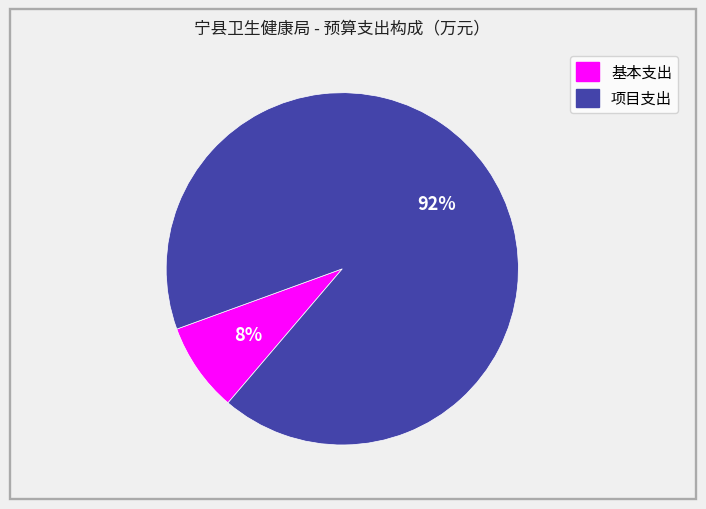

How many segments does this pie chart have?

2